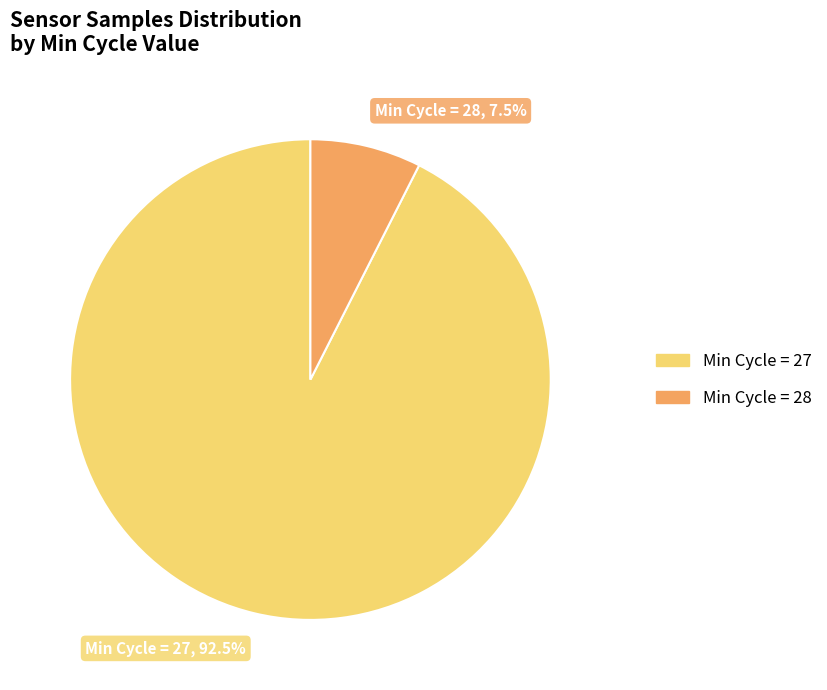

Is there any slice that represents more than half of the pie?

Yes